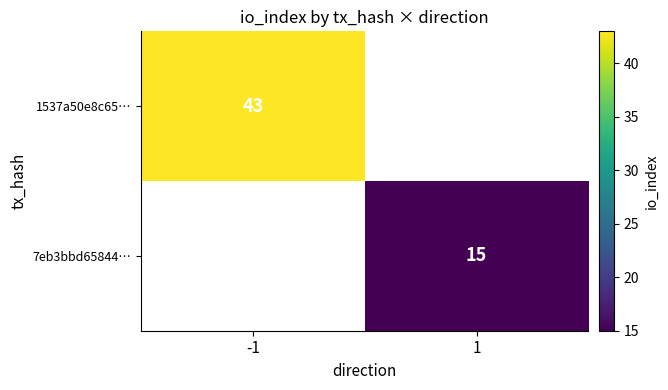

Is it true that 7eb3bbd65844… equals 15 at 1?

True